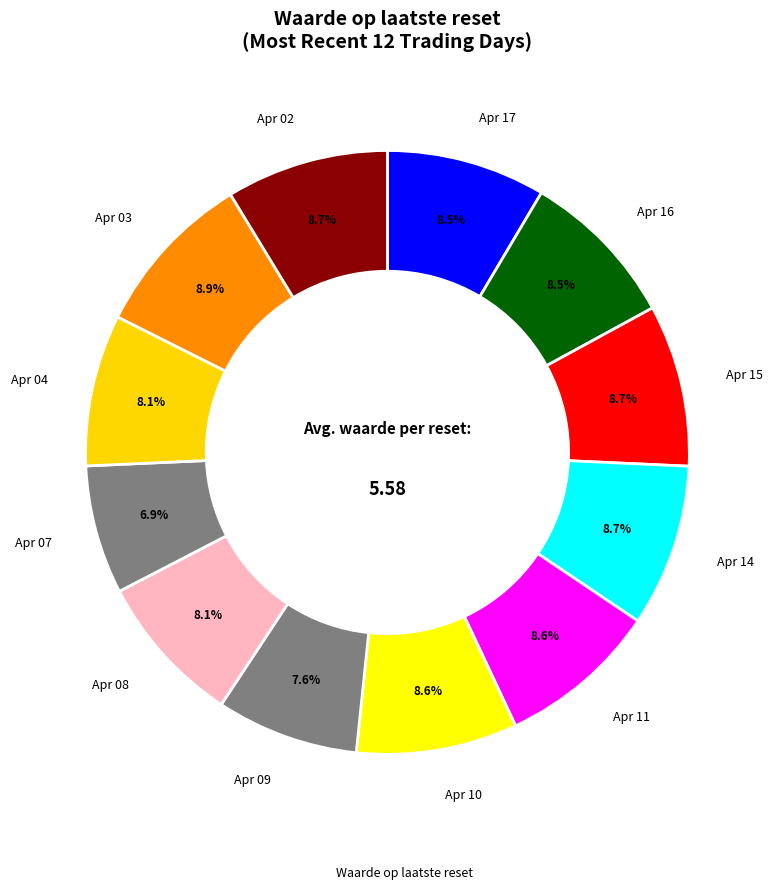

Count the number of slices in the pie.

12